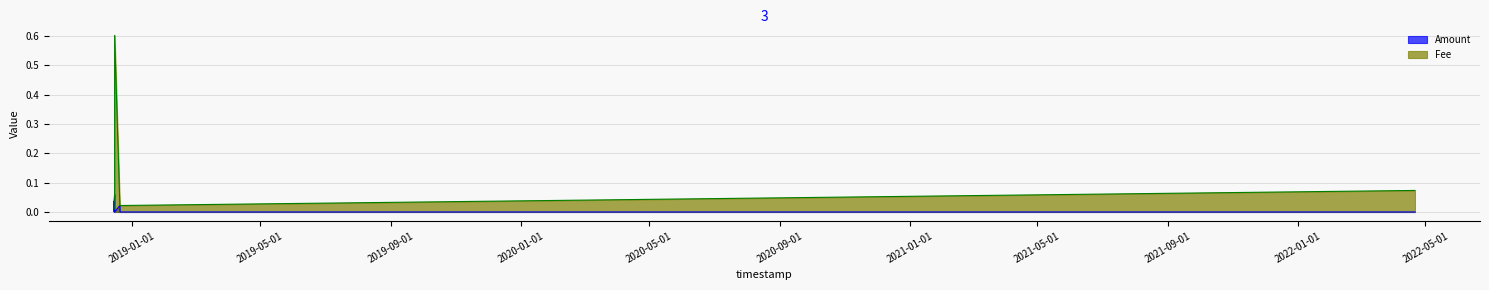

Reading right to left, list all the values displayed in this chart.

Amount: 0.0	0.0	0.0	0.0	0.1	0.1	0.0	0.0	0.0	0.0	0.0
Fee: 0.0	0.0	0.0	0.0	0.1	0.1	0.1	0.6	0.0	0.0	0.1